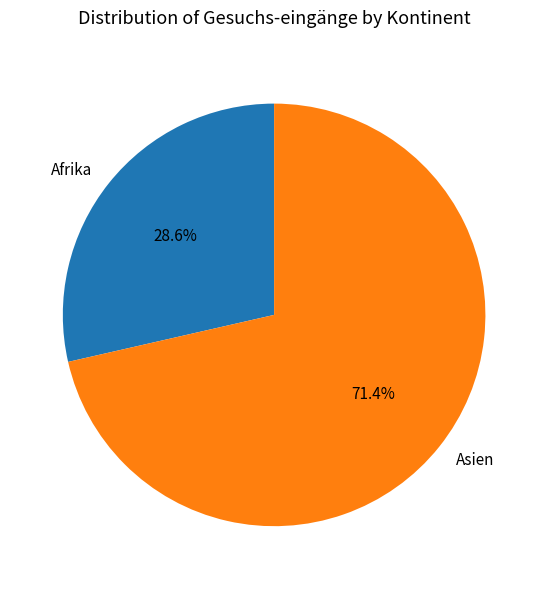

How many slices are in this pie chart?

2